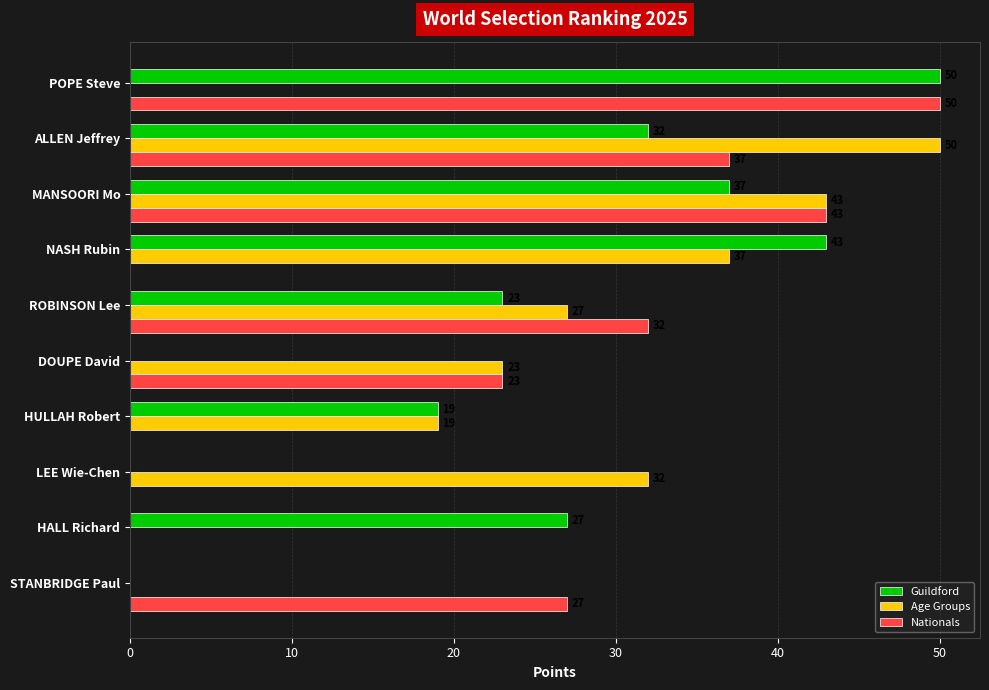

What is the average value of the Guildford series?

23